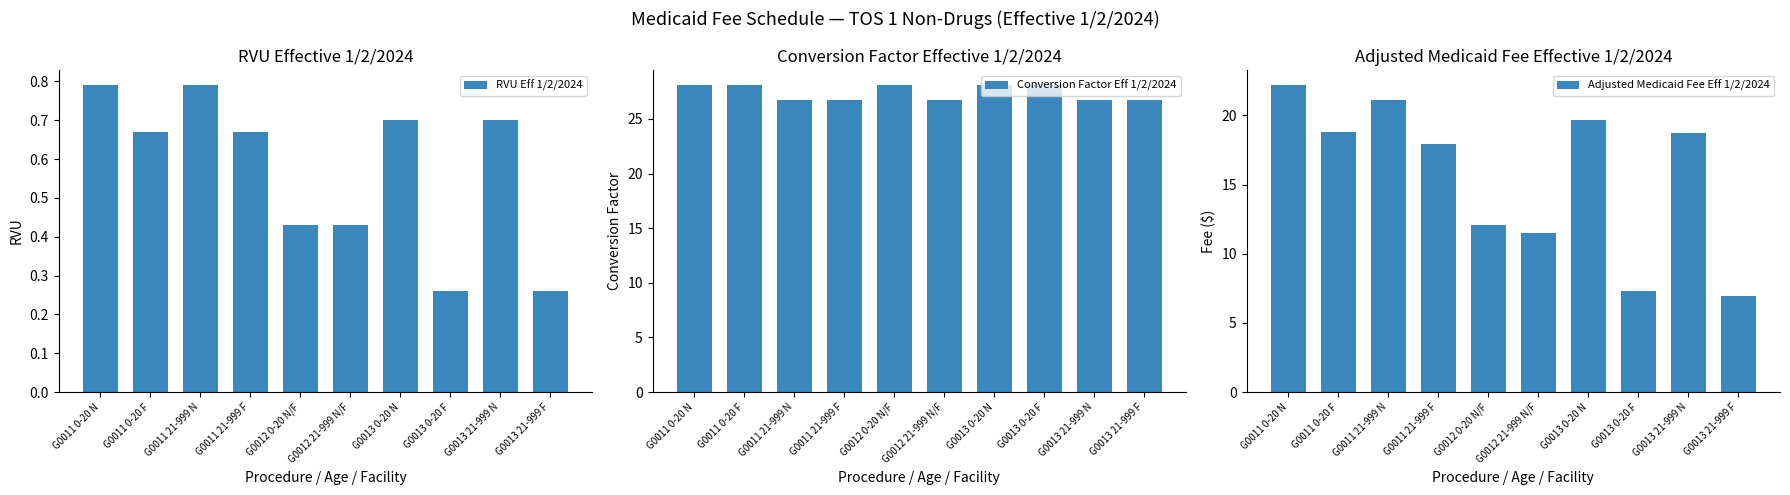

What is the label of the 5th bar from the right?

G0012 21-999 N/F